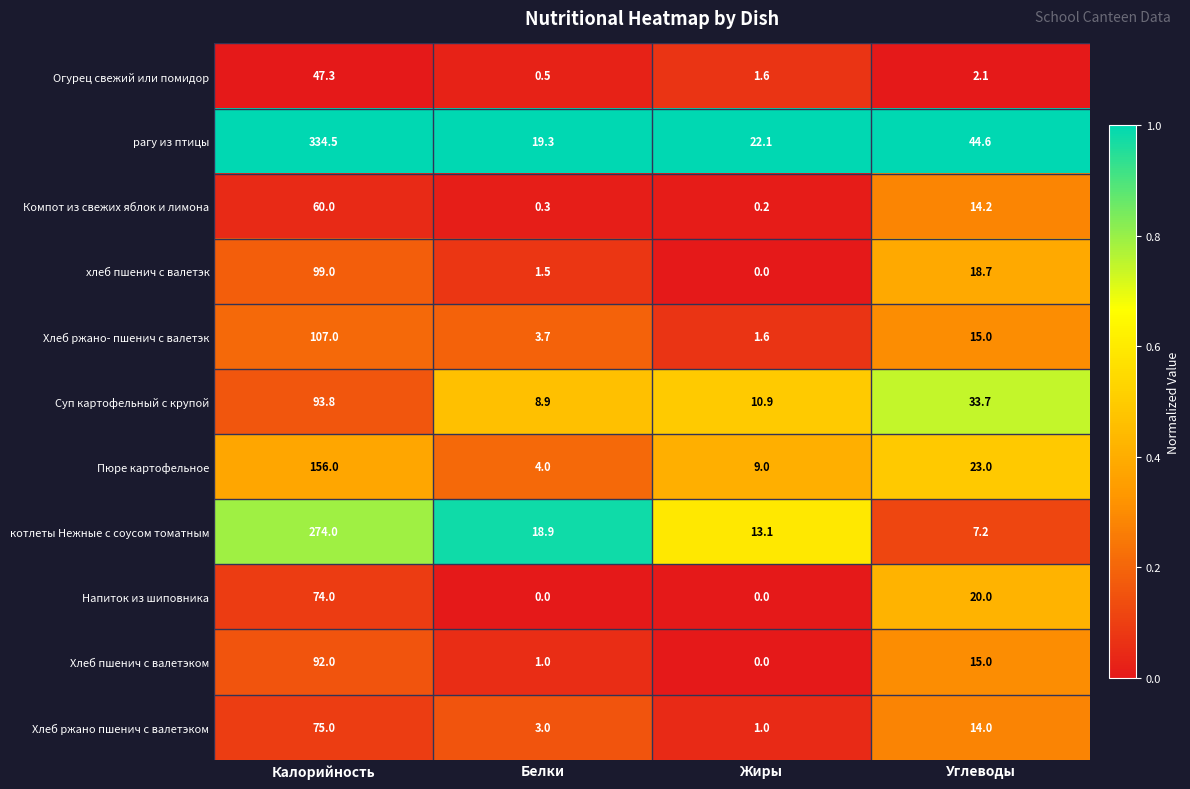

What is the difference between the maximum and minimum values in the Суп картофельный с крупой series?

84.9